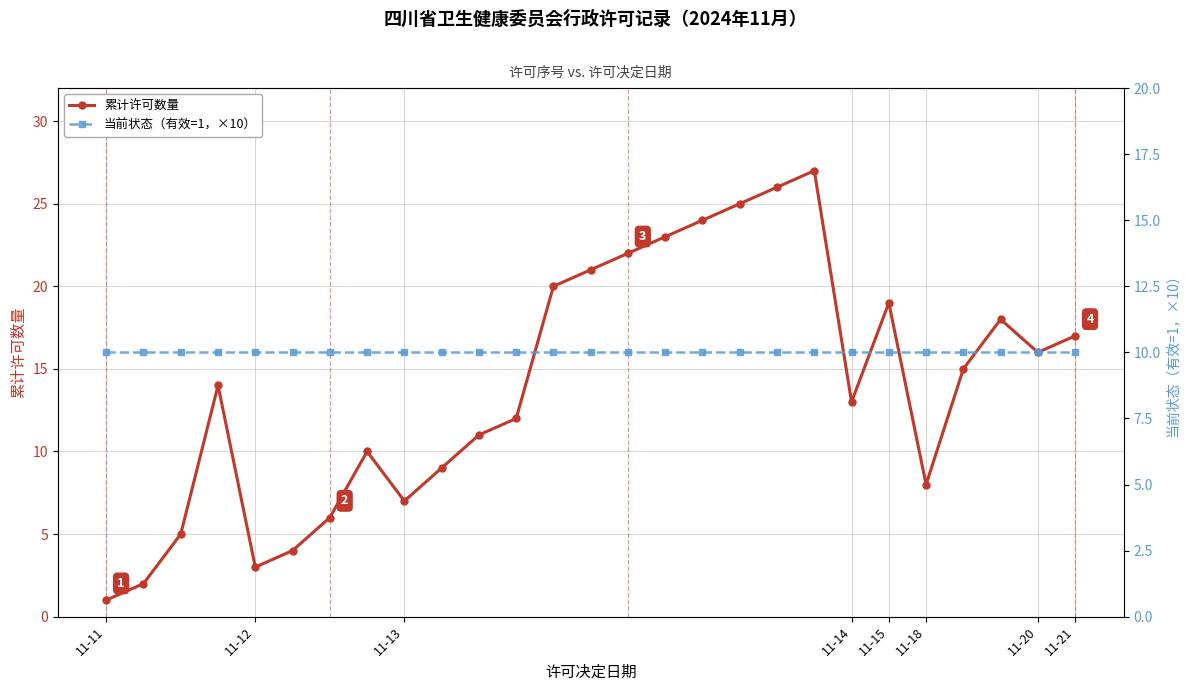

True or false: 累计许可数量 and 当前状态（有效=1，×10） intersect in this chart.

True